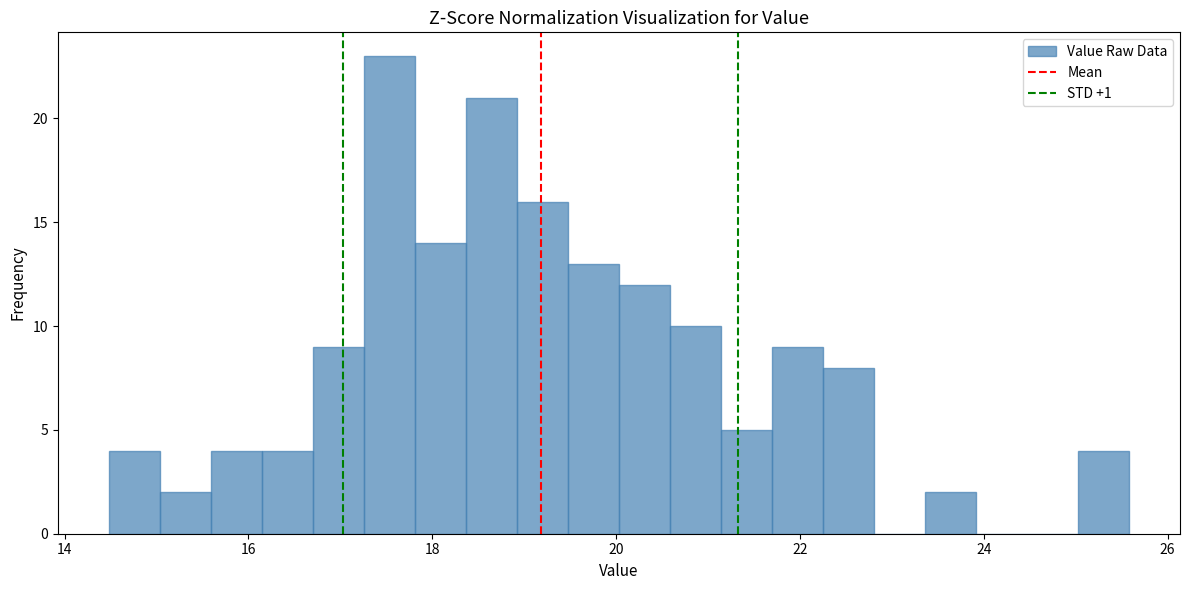

Read against the x-axis, roughly where is the centre of the tallest bar?

17.6